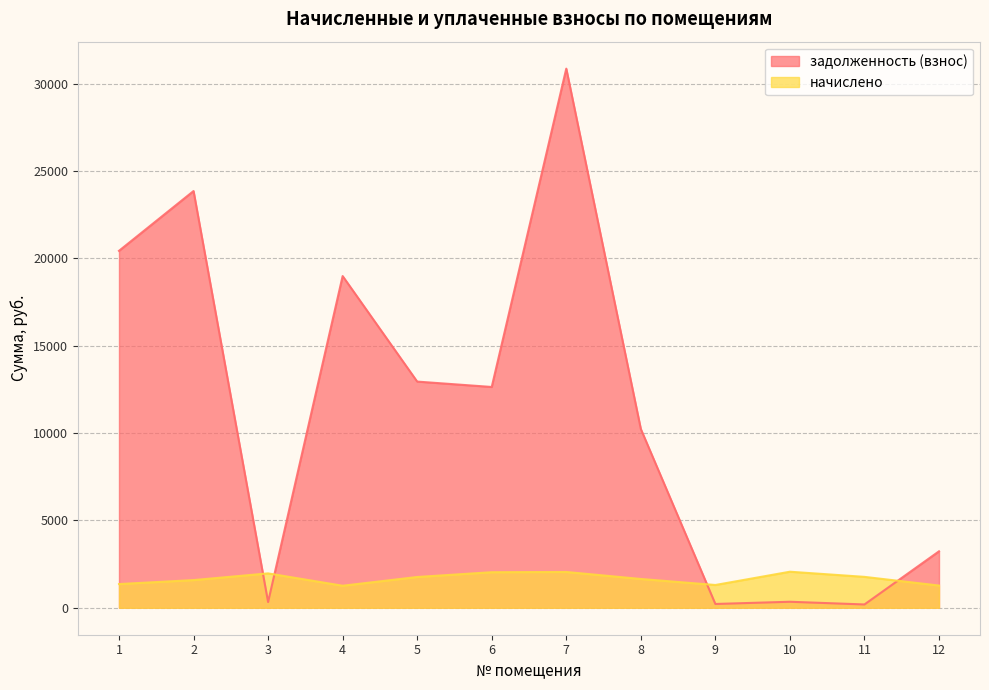

Does the chart display data point markers on the line(s)?

No